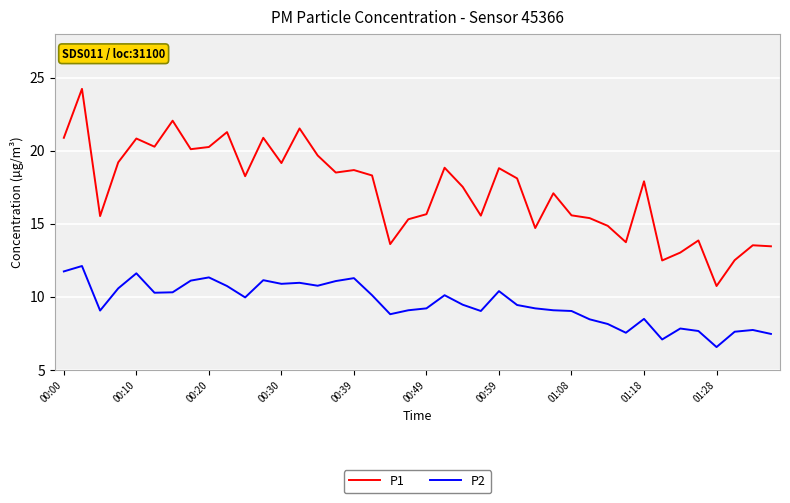

What is the maximum value for P1?

24.2